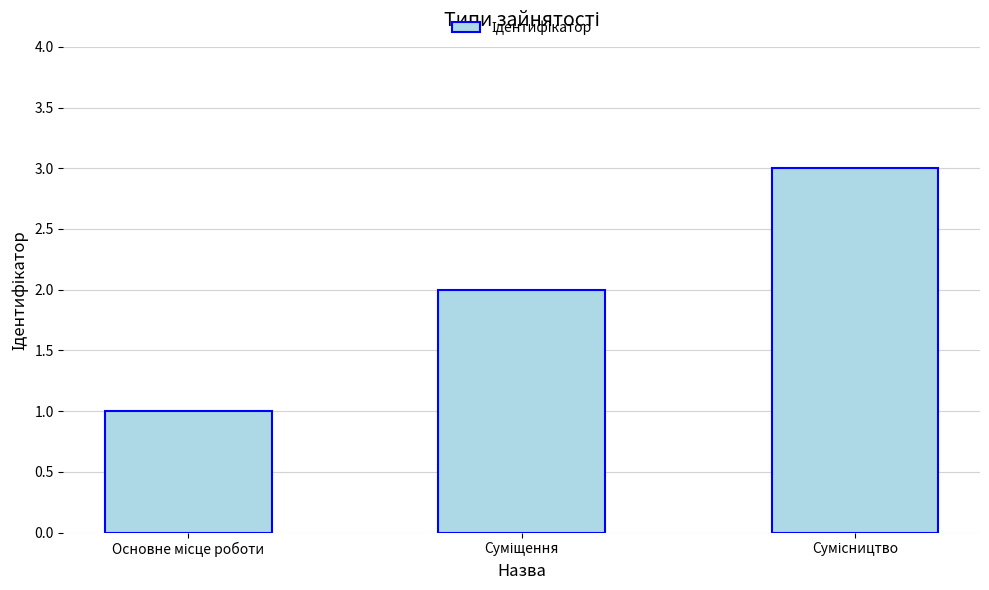

Reading left to right, list all the values displayed in this chart.

1	2	3